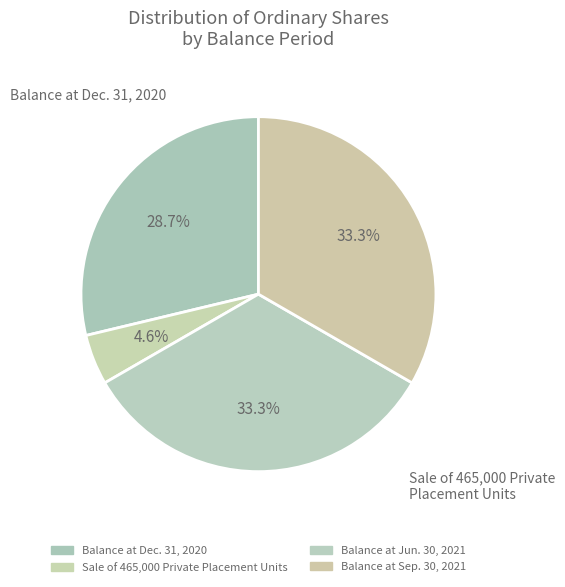

Between Balance at Dec. 31, 2020 and Balance at Sep. 30, 2021, which is larger?

Balance at Sep. 30, 2021